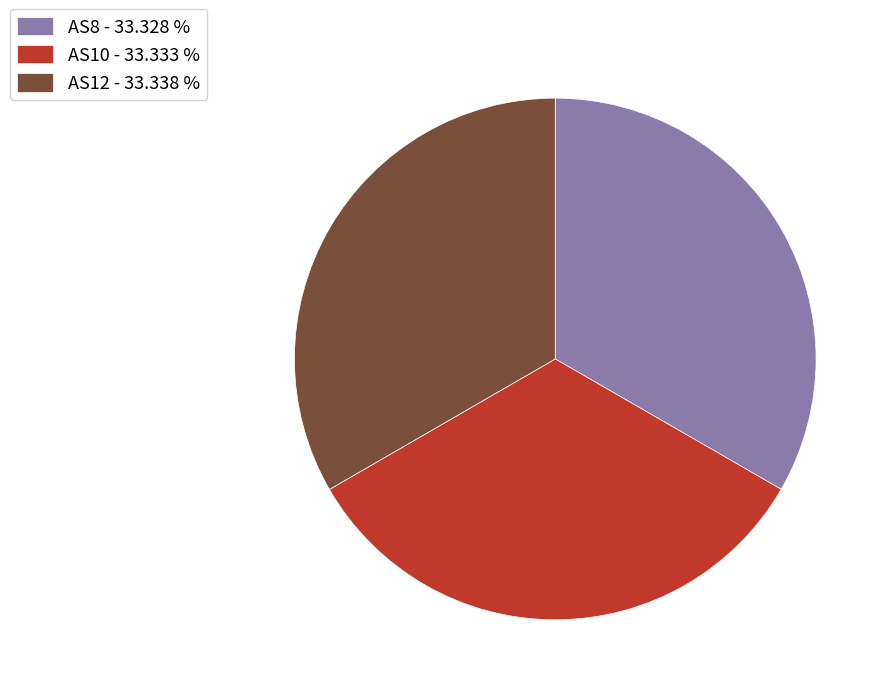

The AS8 slice represents 43% of the pie. True or false?

False